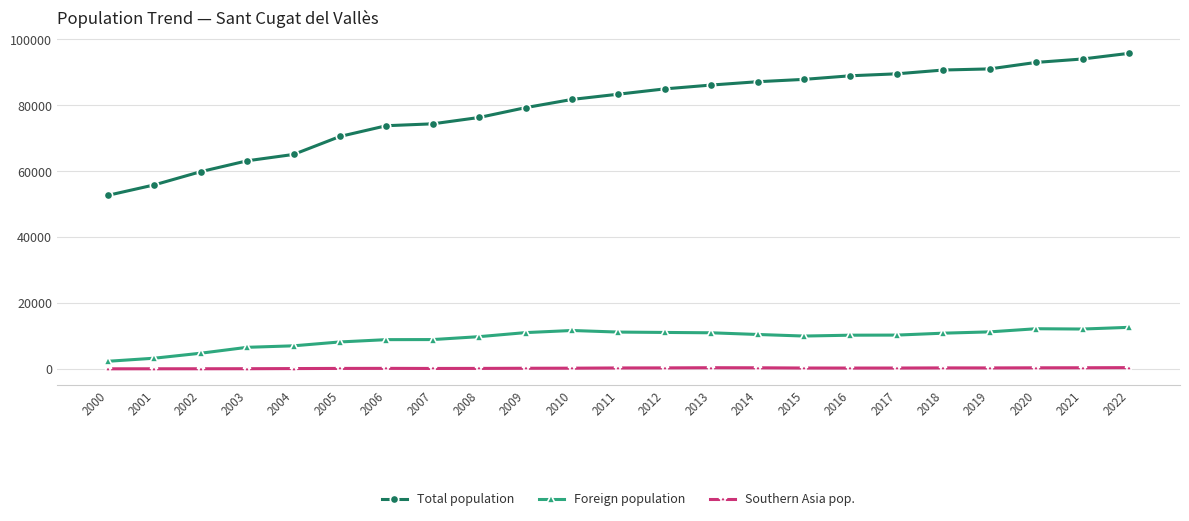

True or false: Southern Asia pop. has more than 0 points higher than both neighbors.

True